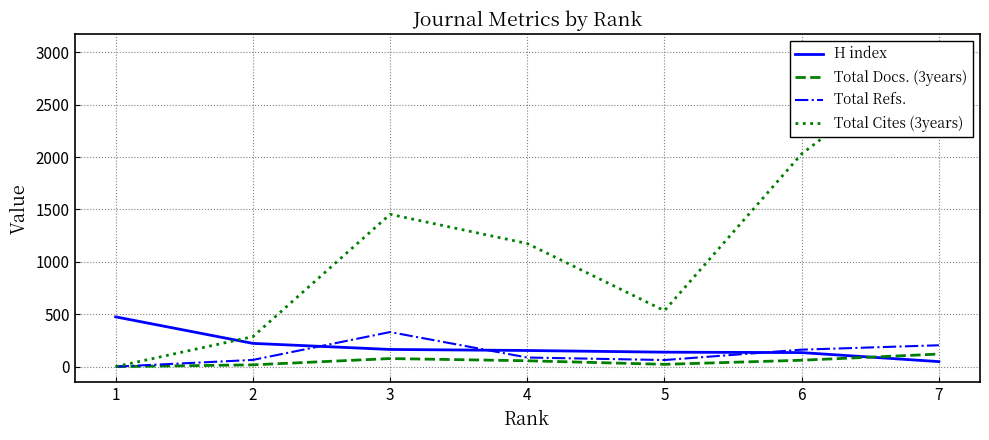

True or false: Total Cites (3years) and Total Docs. (3years) intersect in this chart.

False